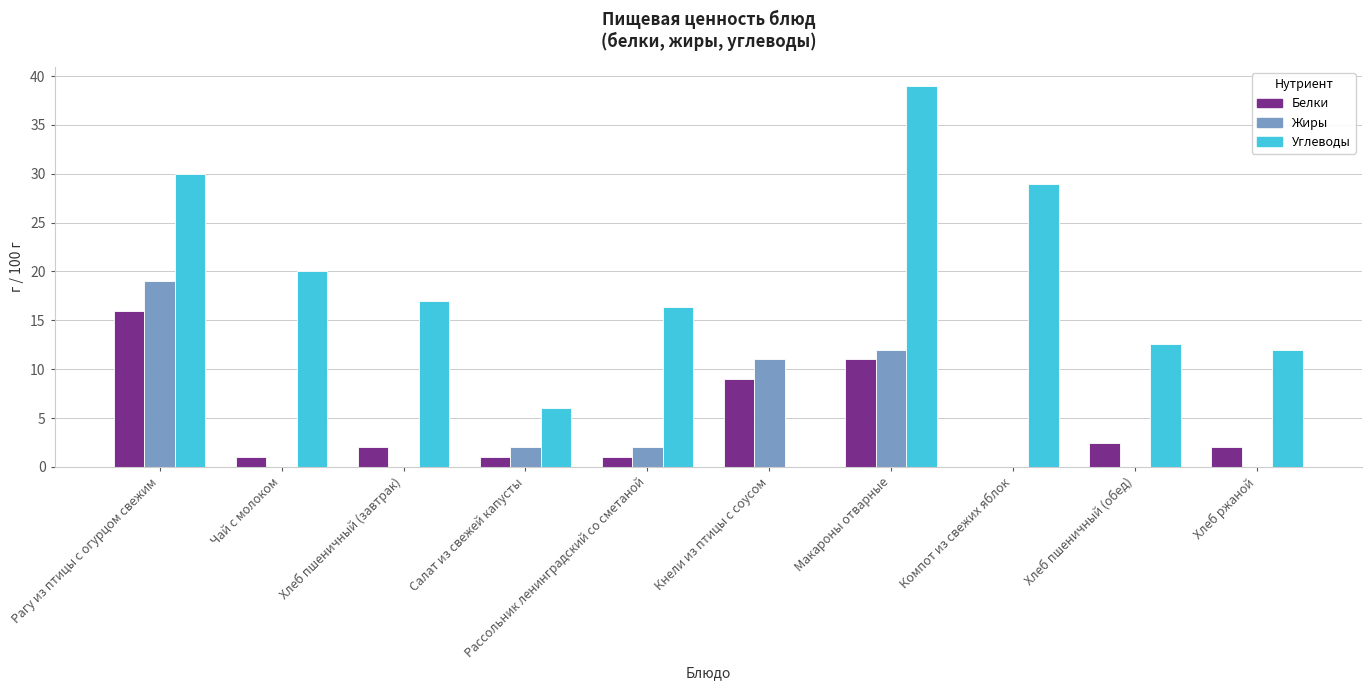

Which category has the highest value in the Белки series?

Рагу из птицы с огурцом свежим